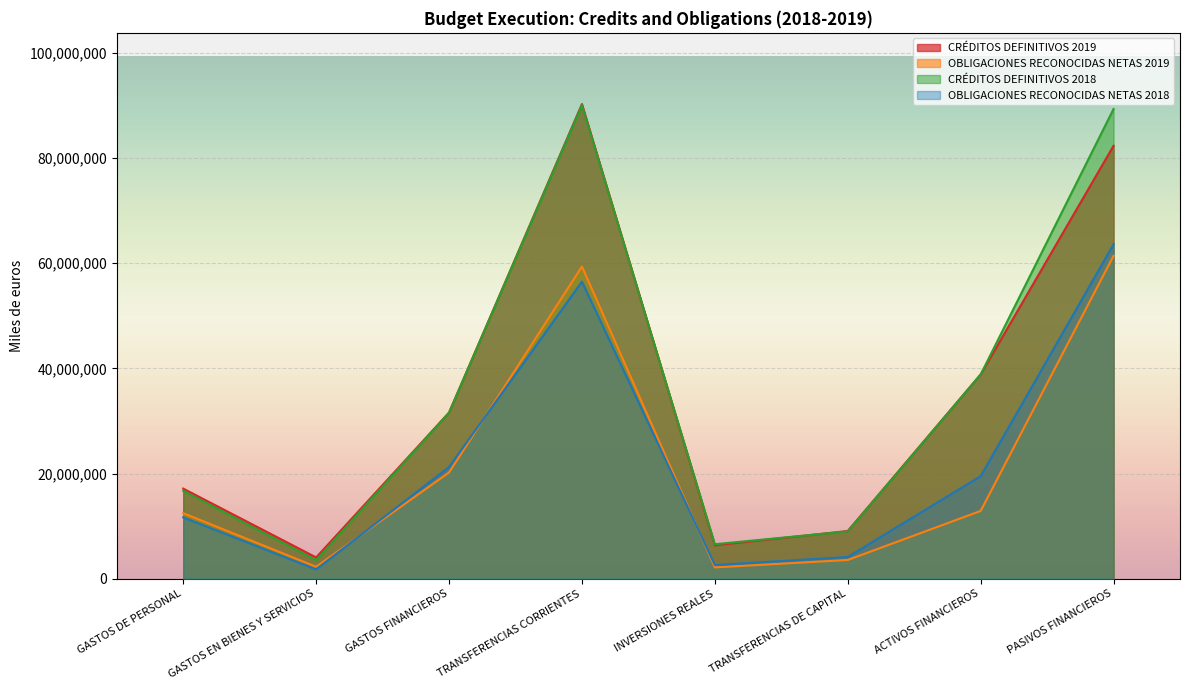

True or false: OBLIGACIONES RECONOCIDAS NETAS 2019 and CRÉDITOS DEFINITIVOS 2018 cross at least once.

False